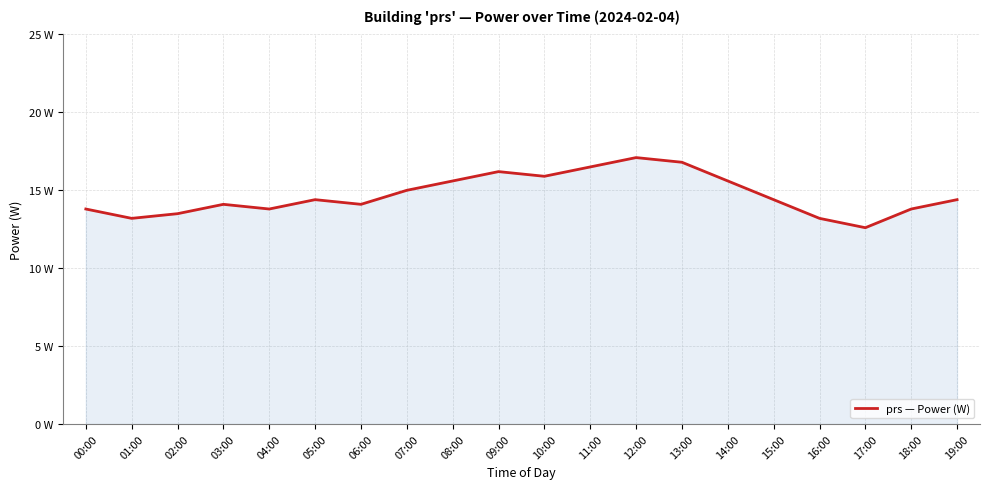

Does the chart have visible grid lines?

Yes